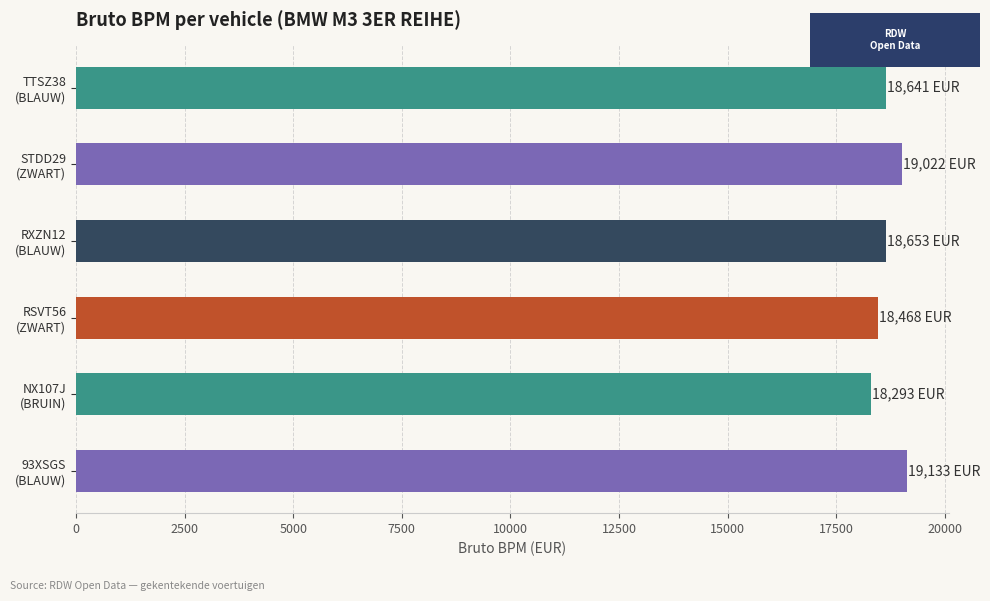

How many data points are less than 18653?

3